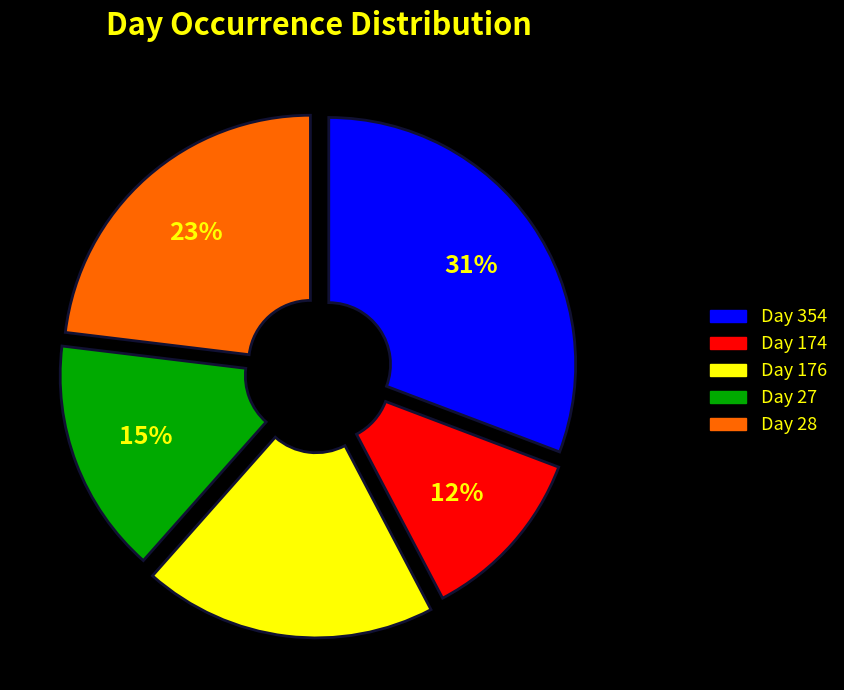

To the nearest percent, what percentage of the pie is Day 174?

12%